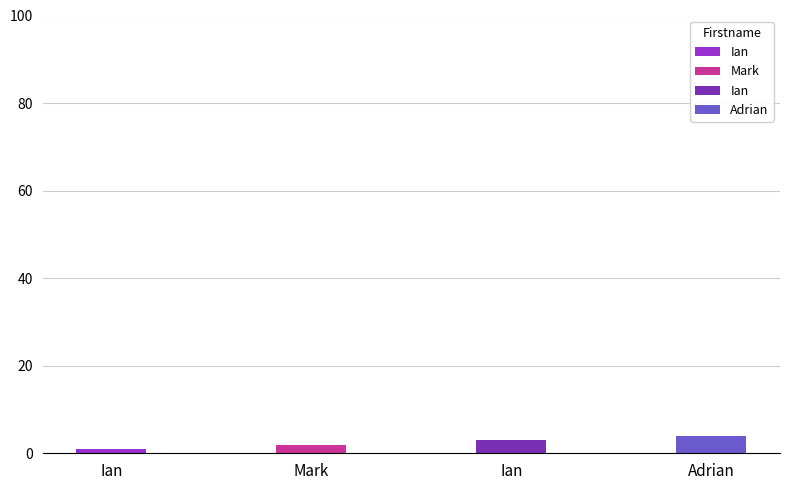

What is the minimum value shown in the chart?

1